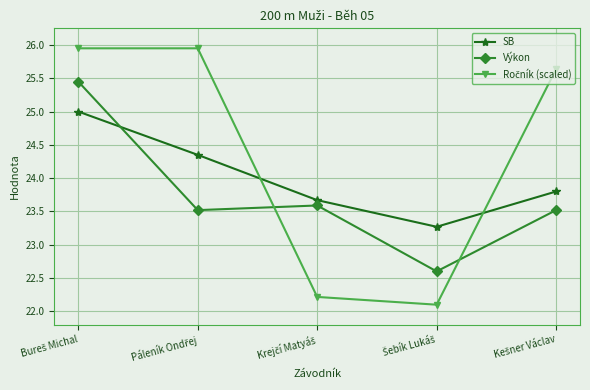

What is the lowest value of the Výkon series?

22.6